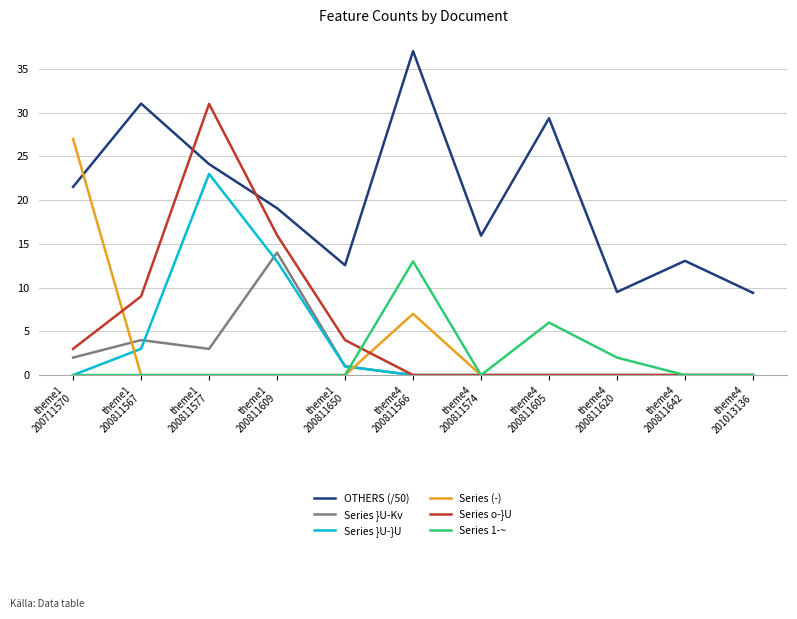

Which series has the largest total across all categories?

OTHERS (/50)